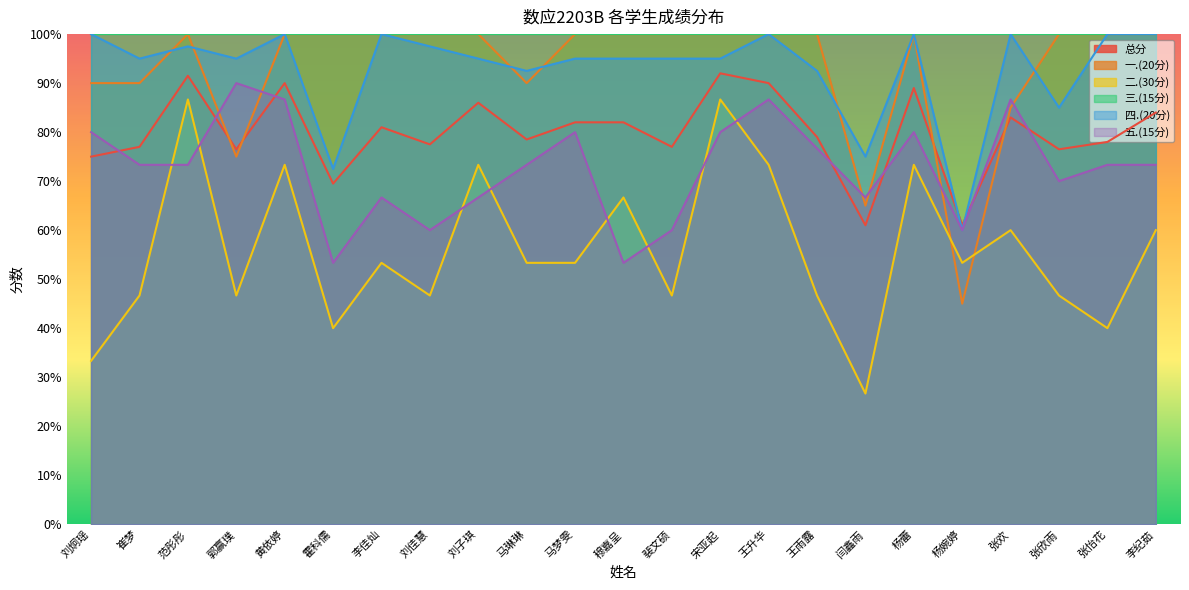

What is the value of the 二.(30分) point at the 3rd from the left?

86.7